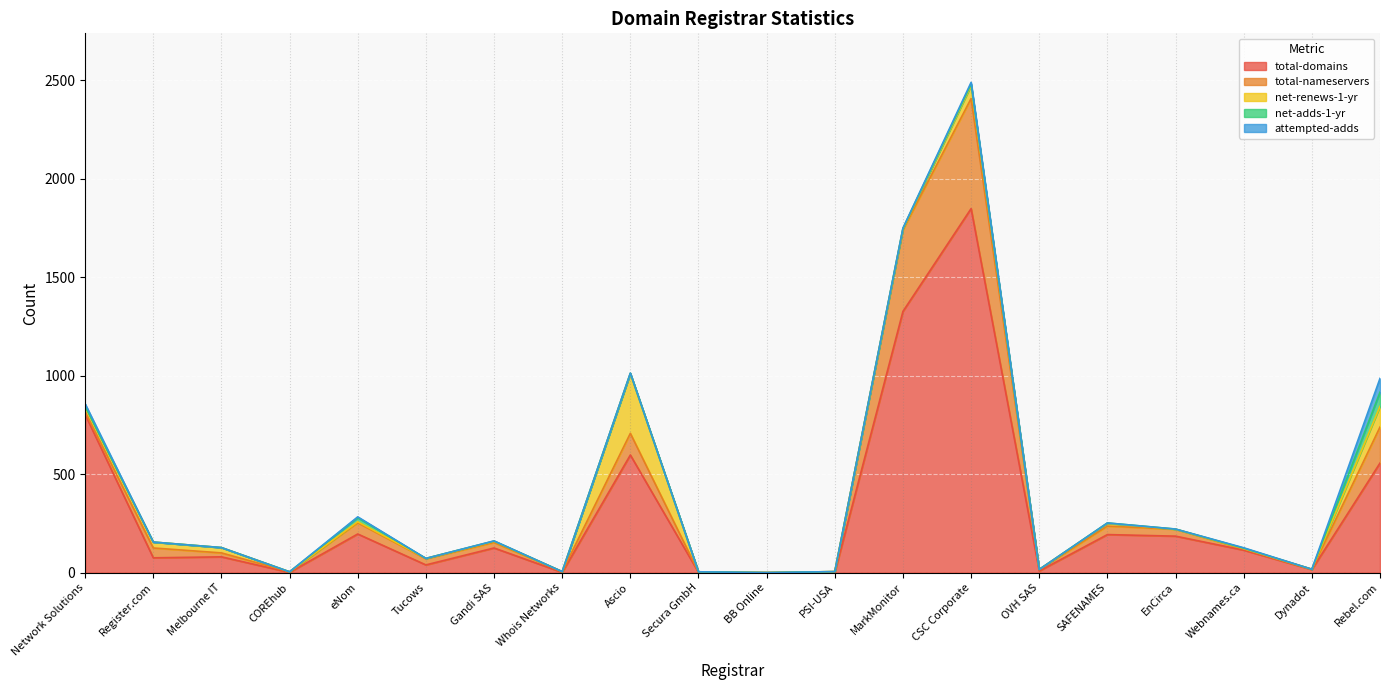

True or false: attempted-adds and total-domains cross at least once.

False